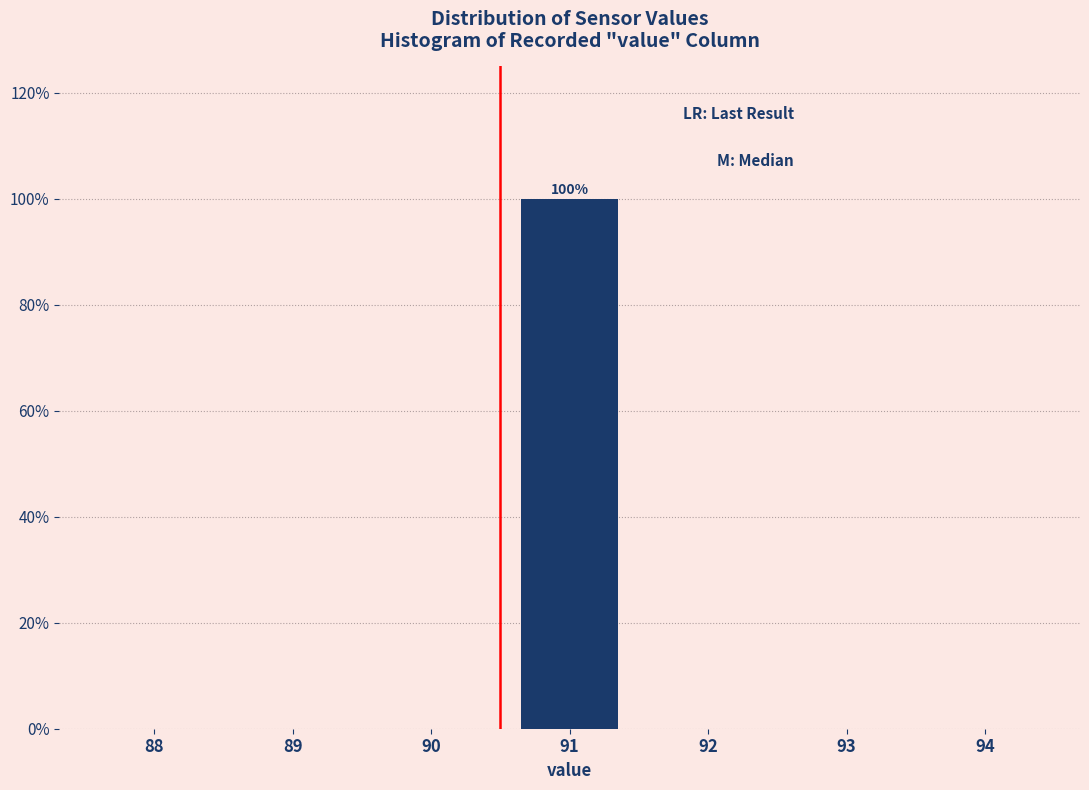

Reading left to right, extract all data points from this chart.

88=0	89=0	90=0	91=100	92=0	93=0	94=0